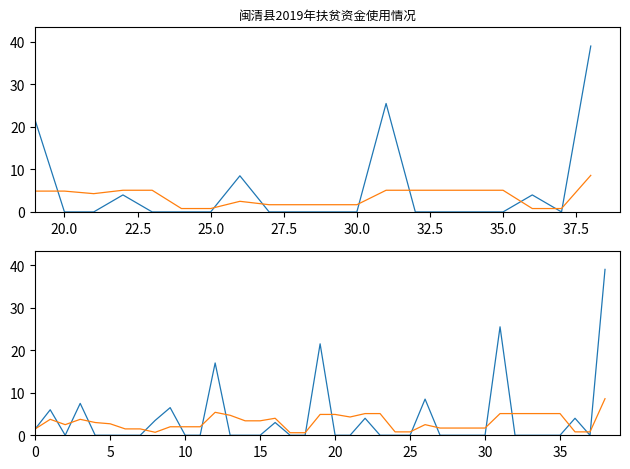

What is the approximate value of 移动平均 at 36?

0.8